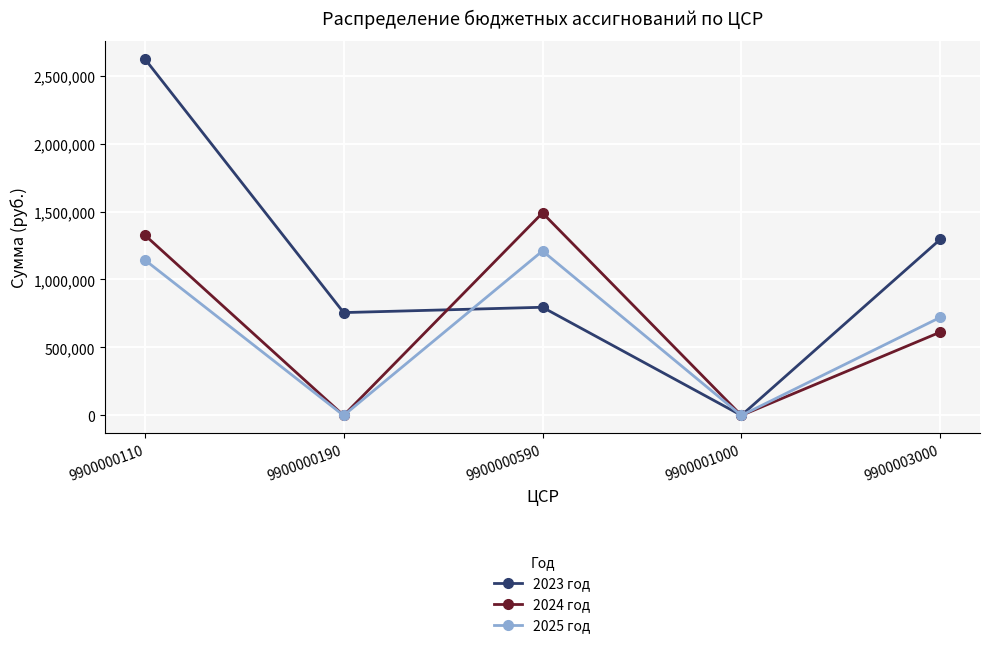

What are all the series names shown in the legend?

2023 год, 2024 год, 2025 год